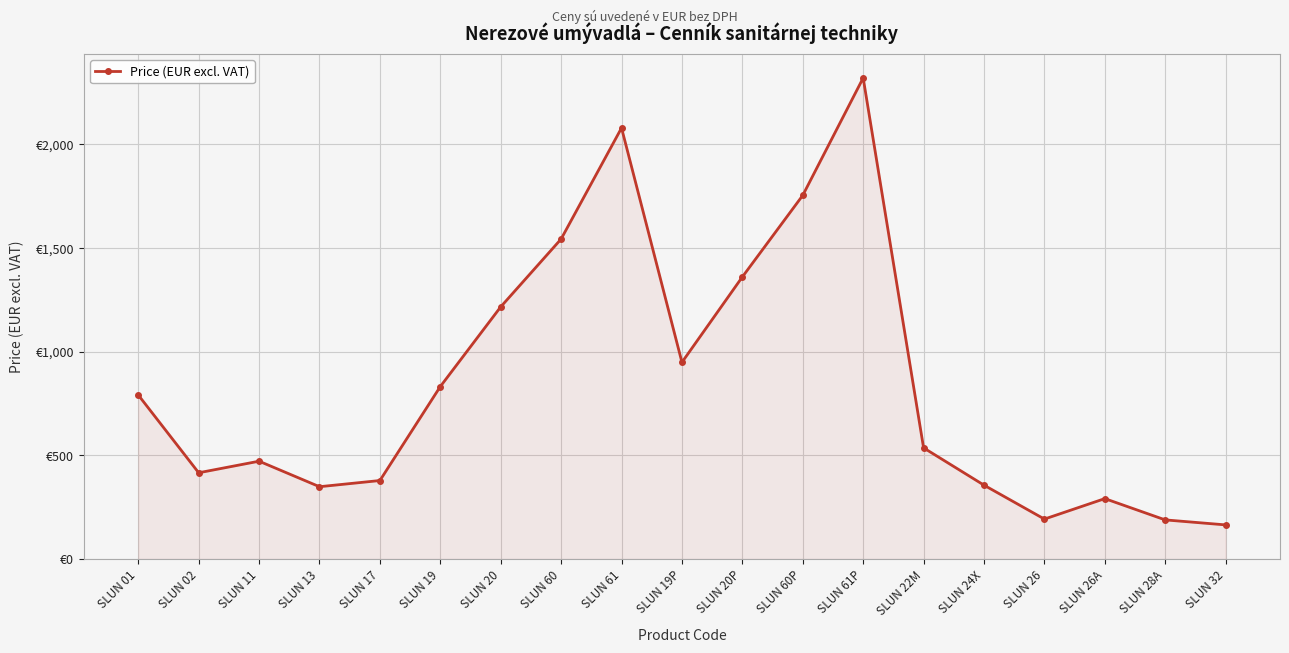

How many interior local peaks (higher than both neighbors) does the data have?

4